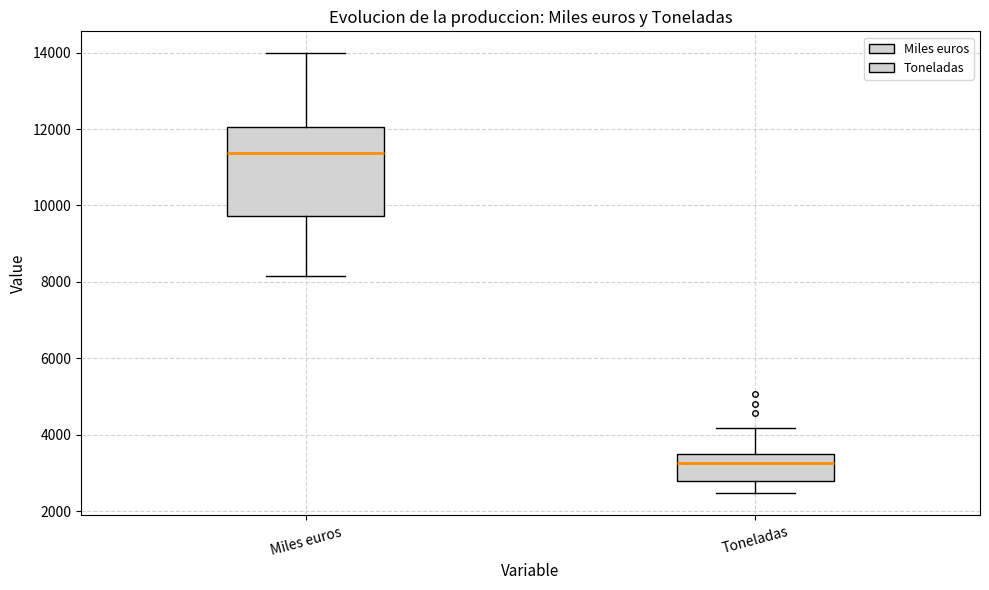

Which box has the highest median line?

Miles euros